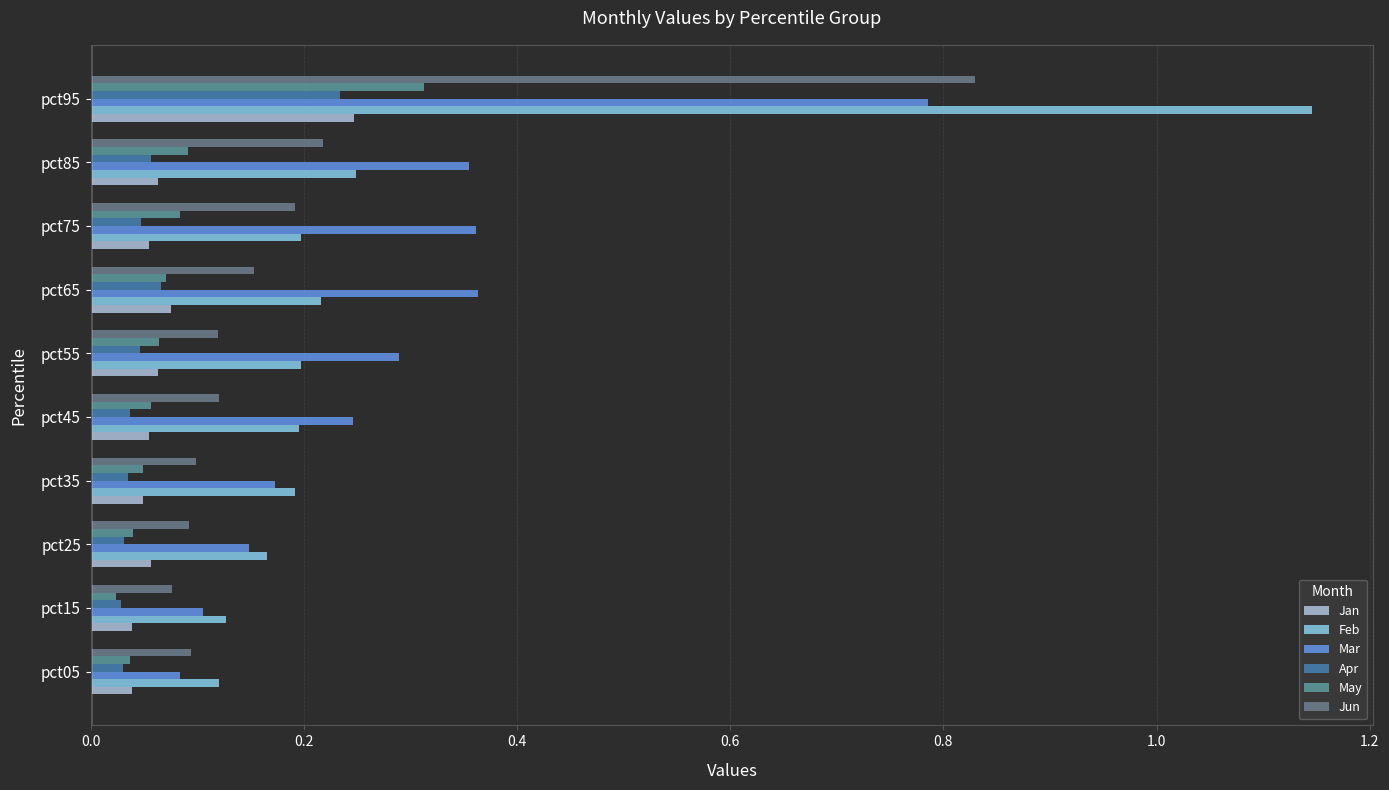

How many data points does each series have?

10